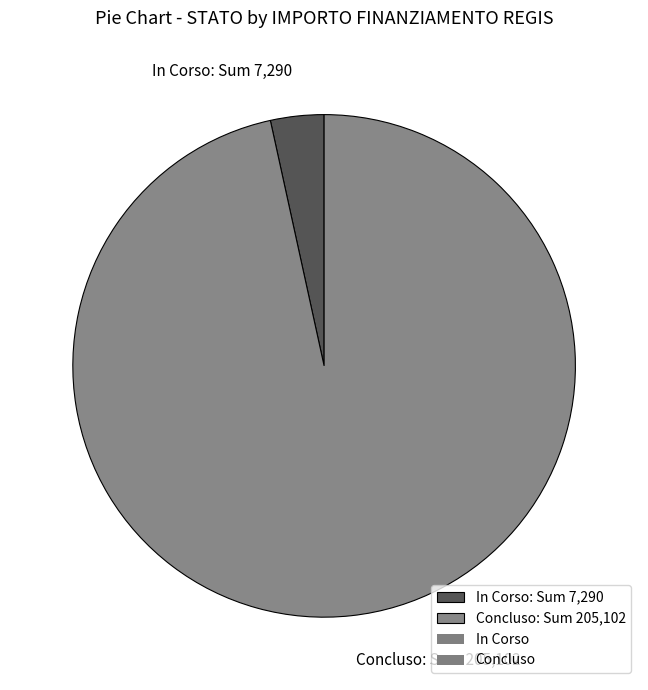

Rank the categories by value from highest to lowest.

Concluso: Sum 205,102, In Corso: Sum 7,290